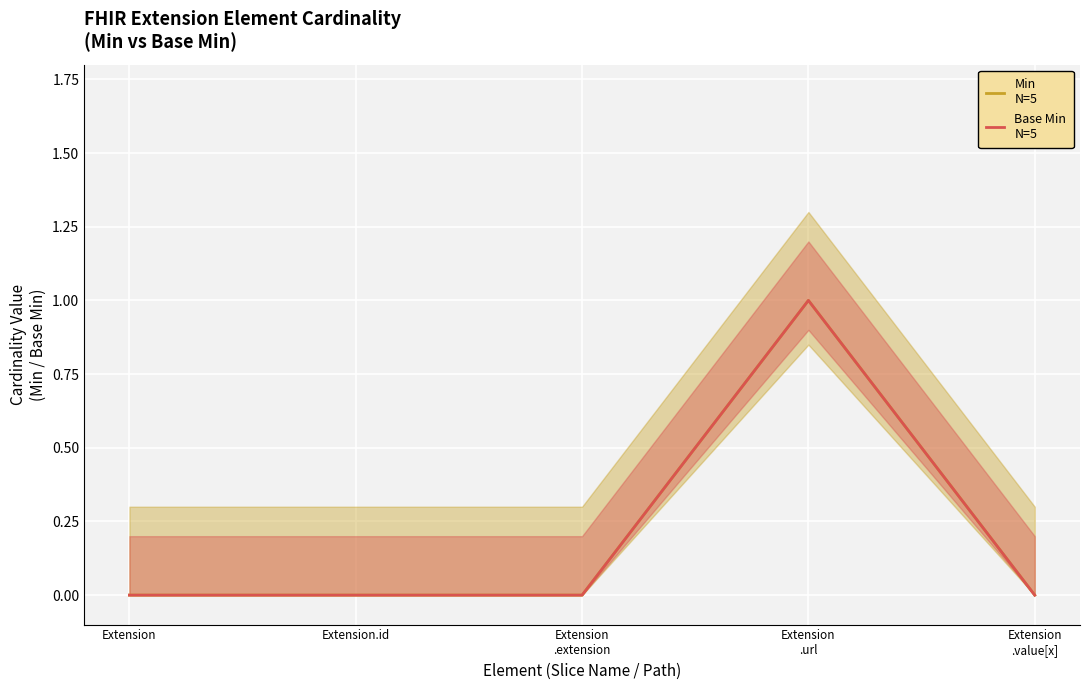

Is it true that Min
N=5 equals -1 at Extension
.value[x]?

False